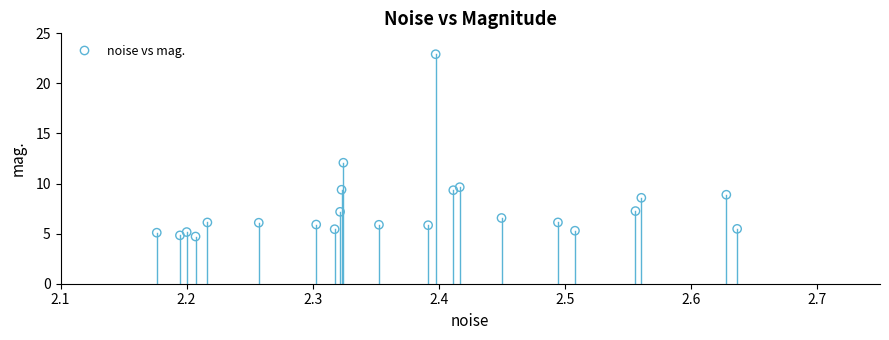

What Y value in the scatter plot is closest to 13?

12.1